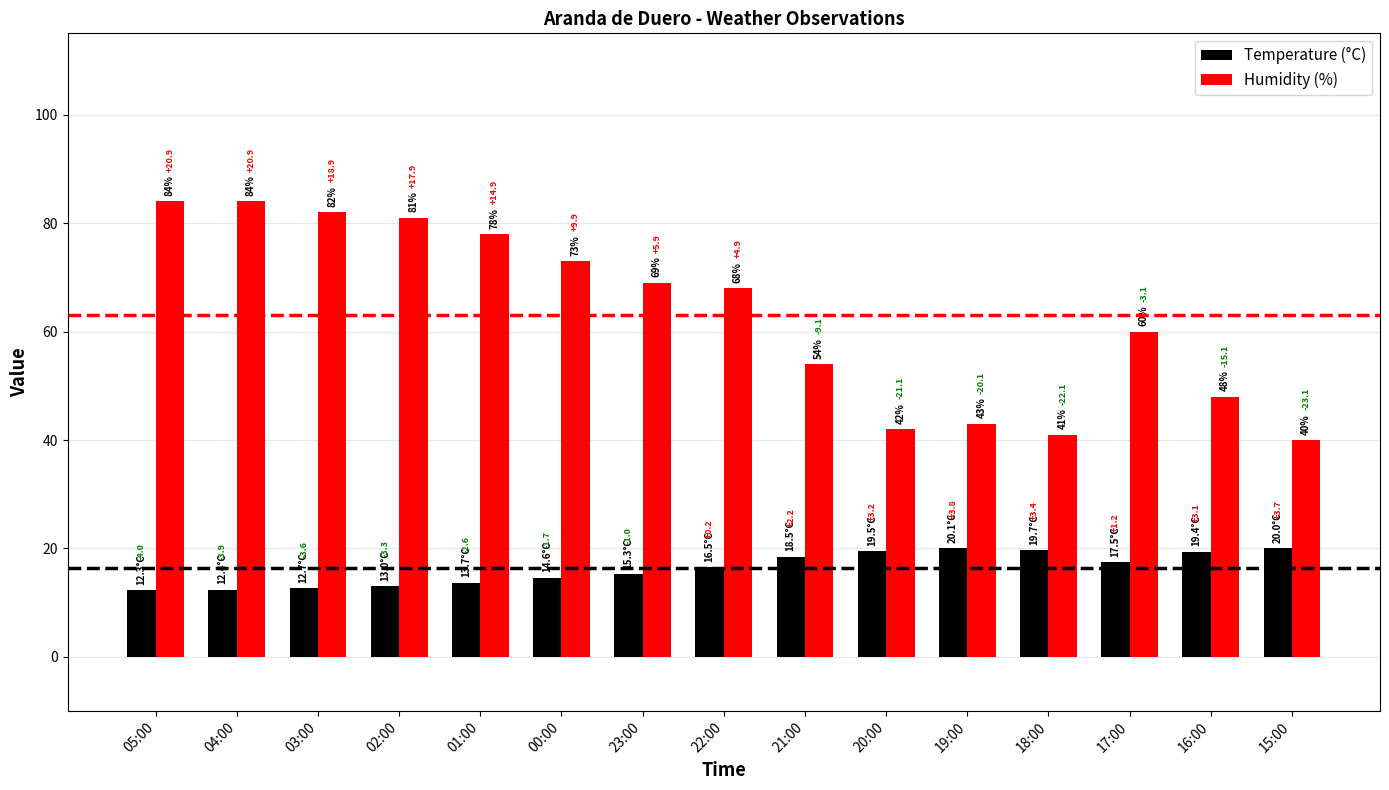

List the series in order of their peak value, highest first.

Humidity (%), Temperature (°C)